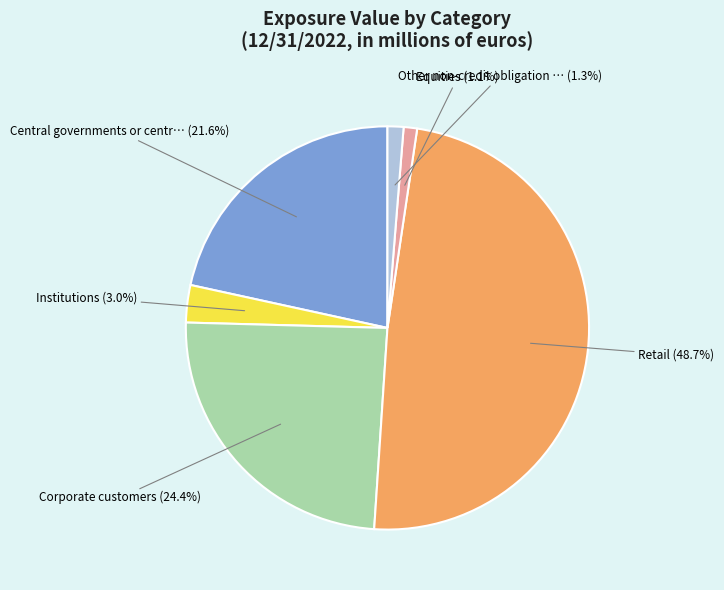

Does any single category account for the majority?

No